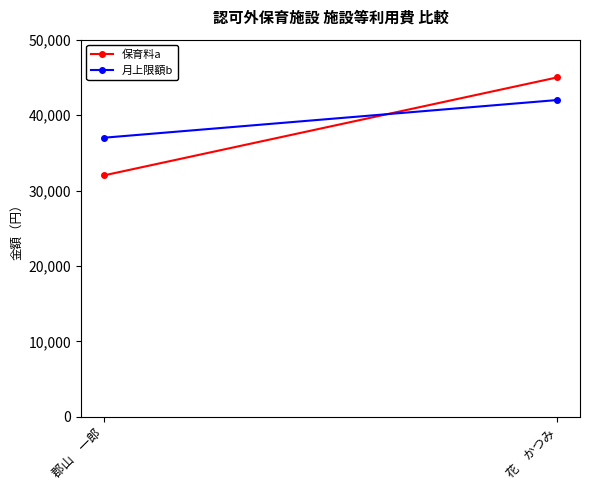

What is the average value of the 月上限額b series?

39500